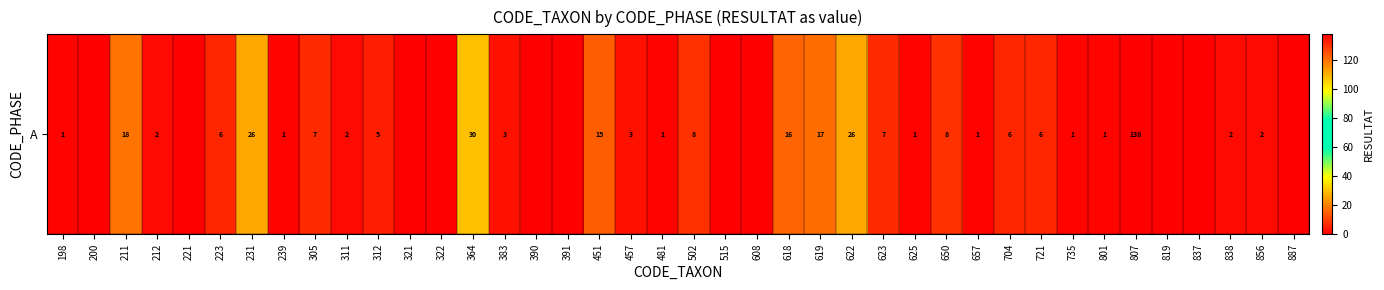

What is the difference between the values at 305 and 807?

131